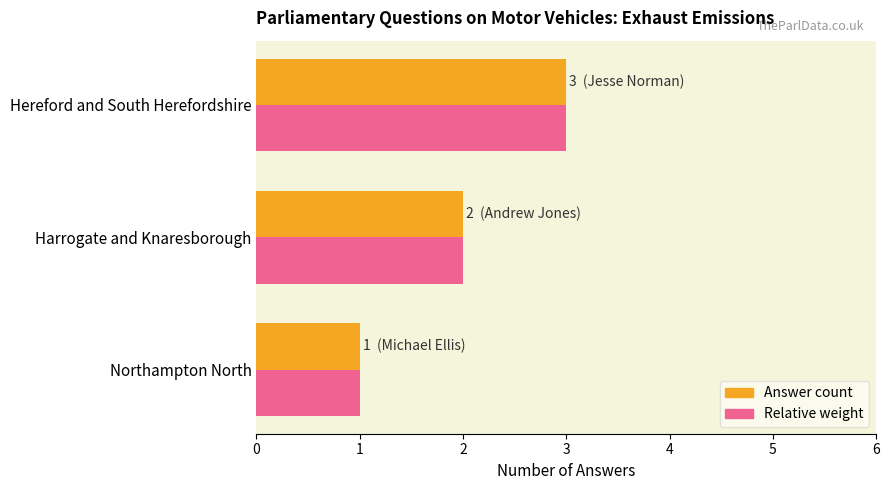

At which category is the sum across all series the highest?

Hereford and South Herefordshire